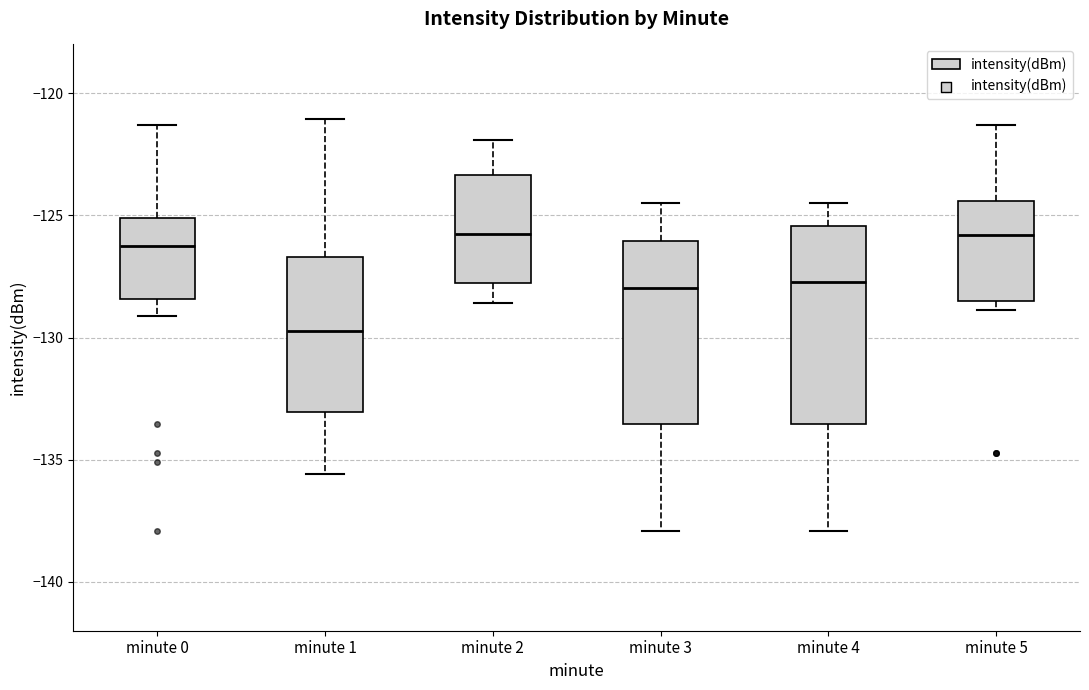

Where does the upper whisker of the box for minute 0 end on the y-axis? The values are not printed on the chart, so give them approximately, as read against the axis.

-121.5